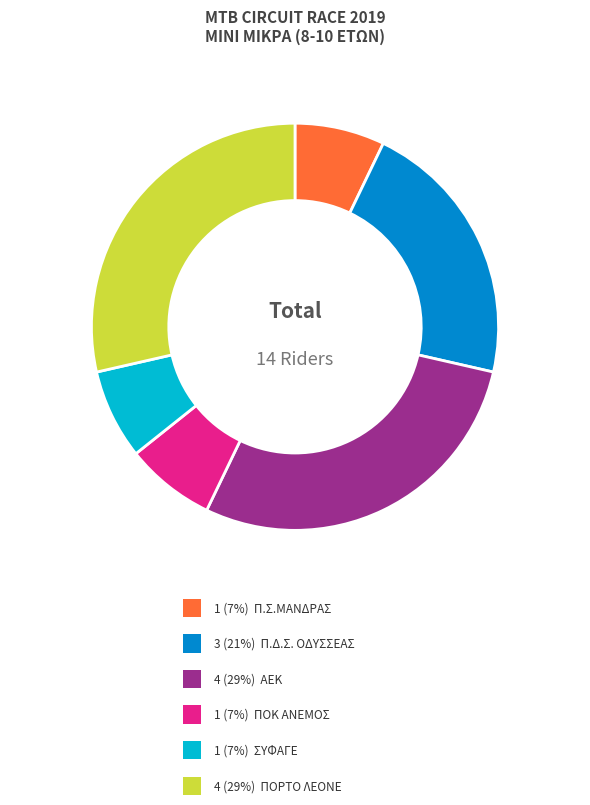

Is there any slice that represents more than half of the pie?

No